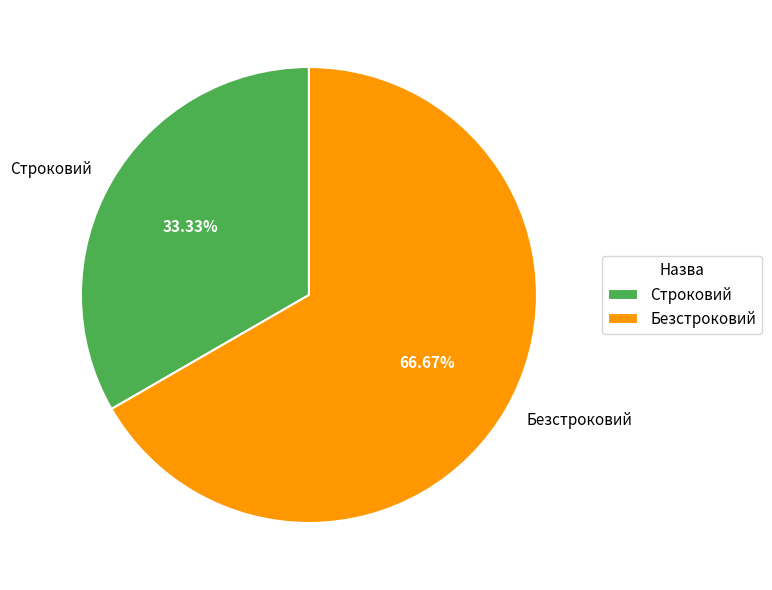

The Строковий slice represents 33% of the pie. True or false?

True